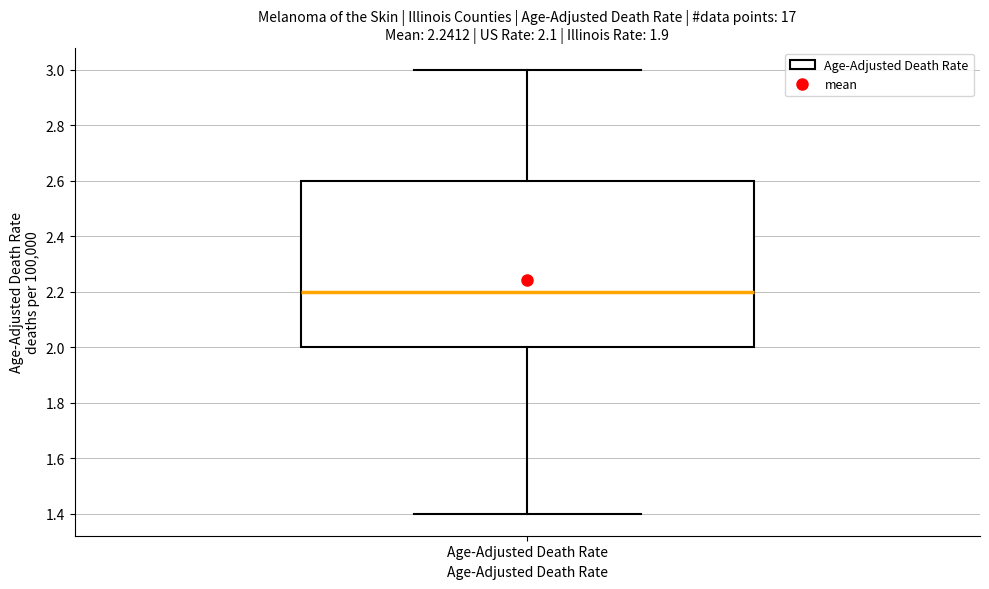

Where is the lower edge of the box for Age-Adjusted Death Rate on the y-axis? The values are not printed on the chart, so give them approximately, as read against the axis.

2.0